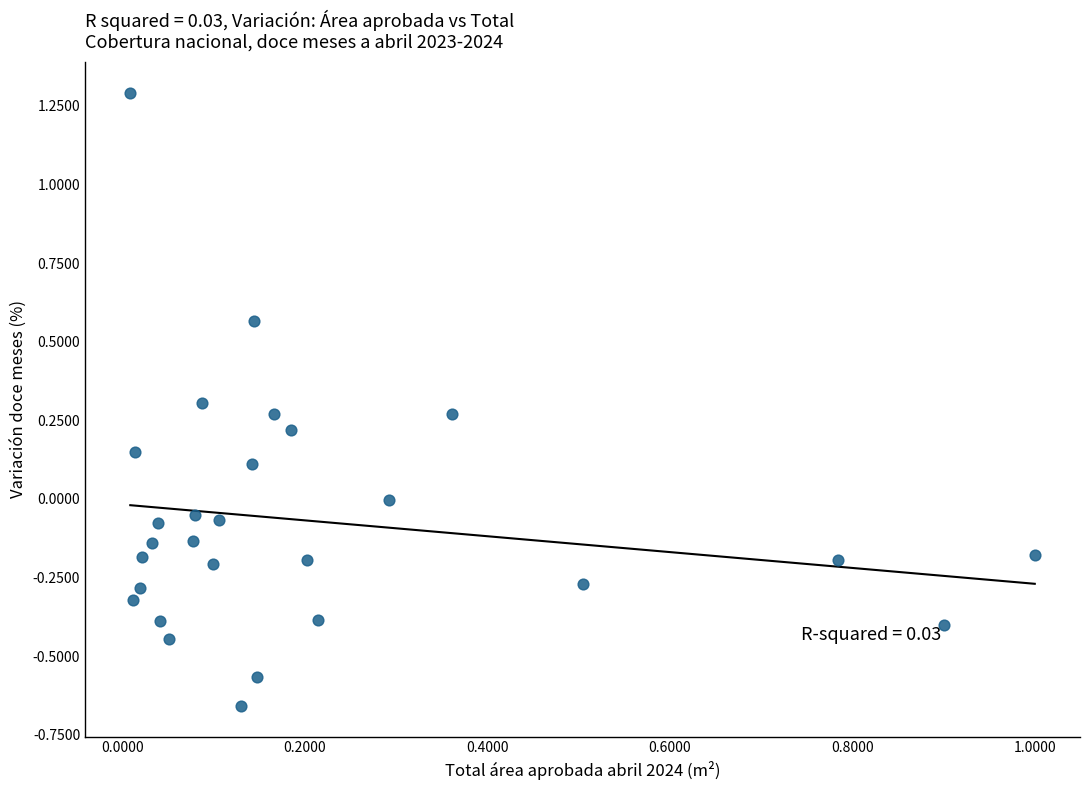

What is the range of Y values (max minus min)?

2.0